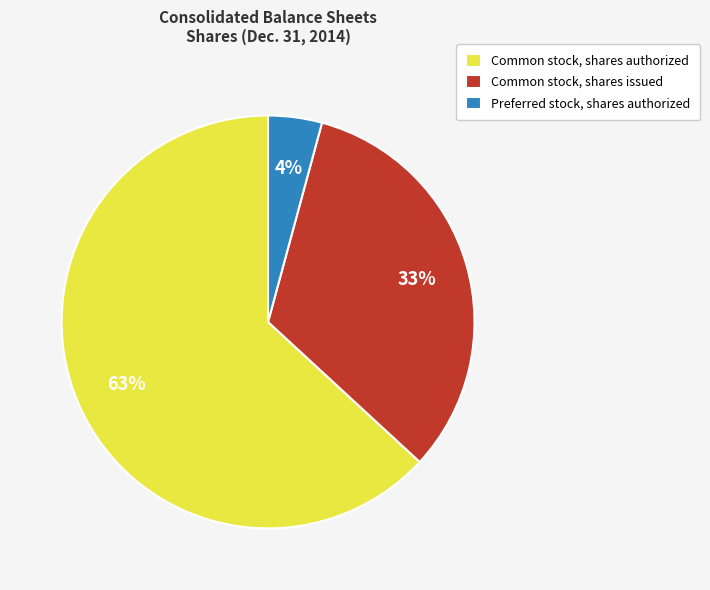

The Common stock, shares issued slice represents 26% of the pie. True or false?

False